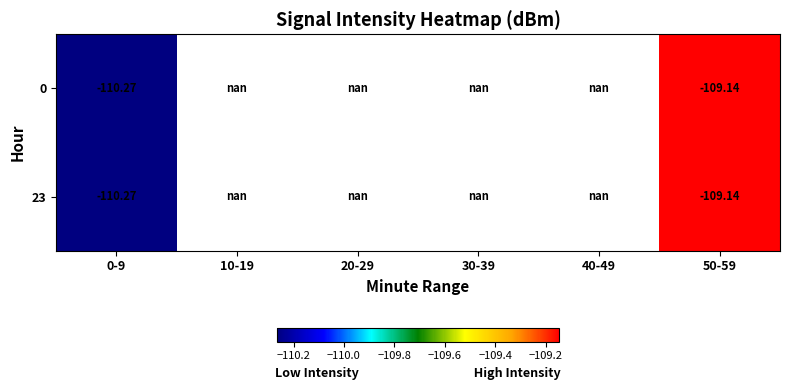

How many values in 23 are below zero?

2